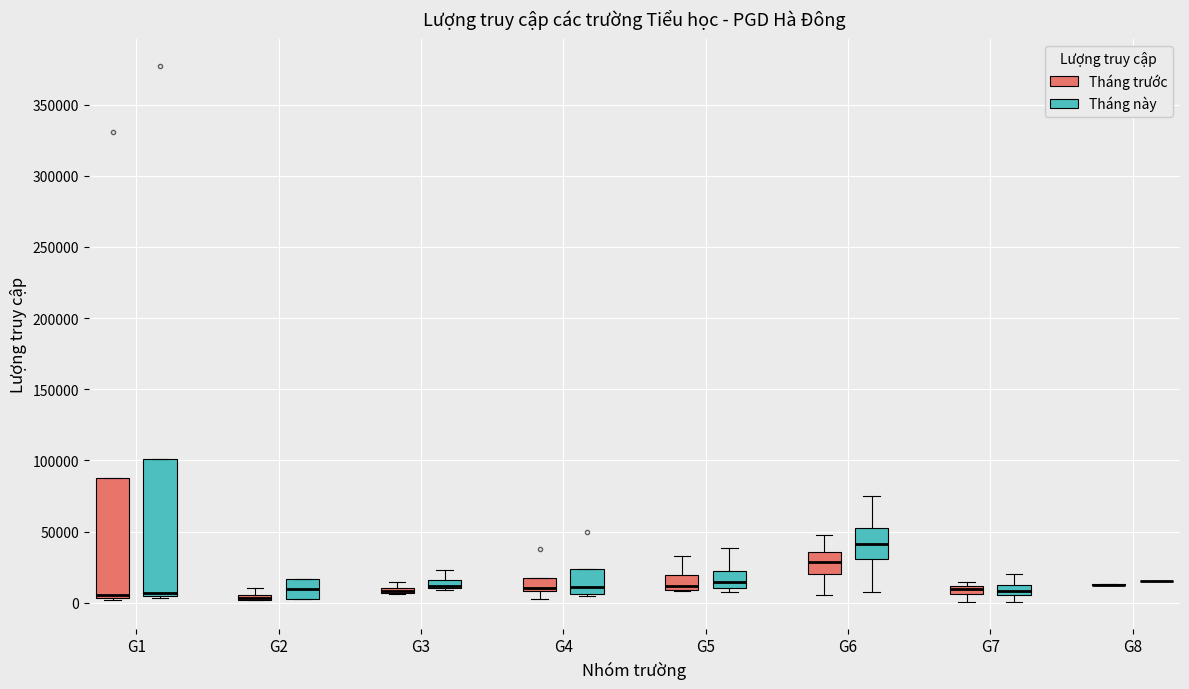

Where is the upper edge of the box for G1 (Tháng trước) on the y-axis? The values are not printed on the chart, so give them approximately, as read against the axis.

90000